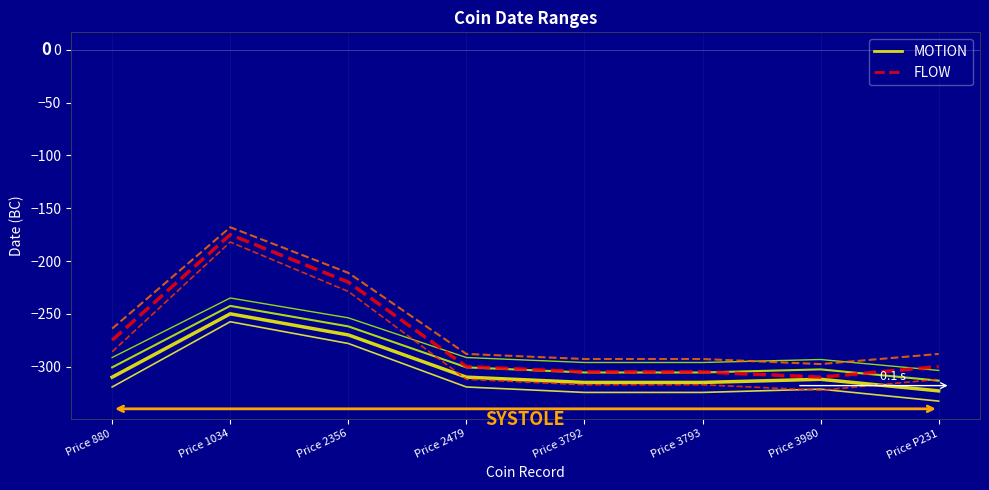

What is the difference between the MOTION values at Price 3980 and Price 2479?

2